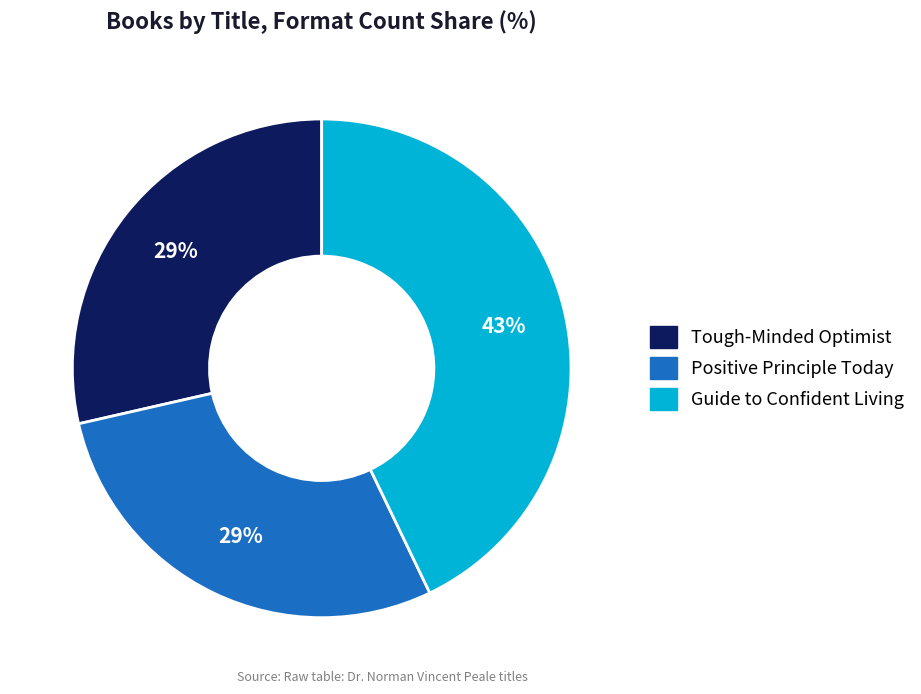

To the nearest percent, what percentage of the pie is Guide to Confident Living?

43%